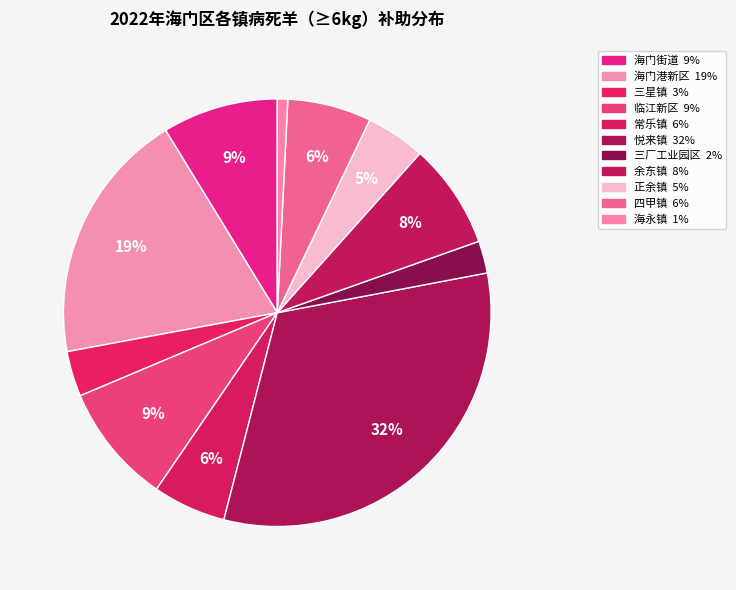

How many slices are in this pie chart?

11